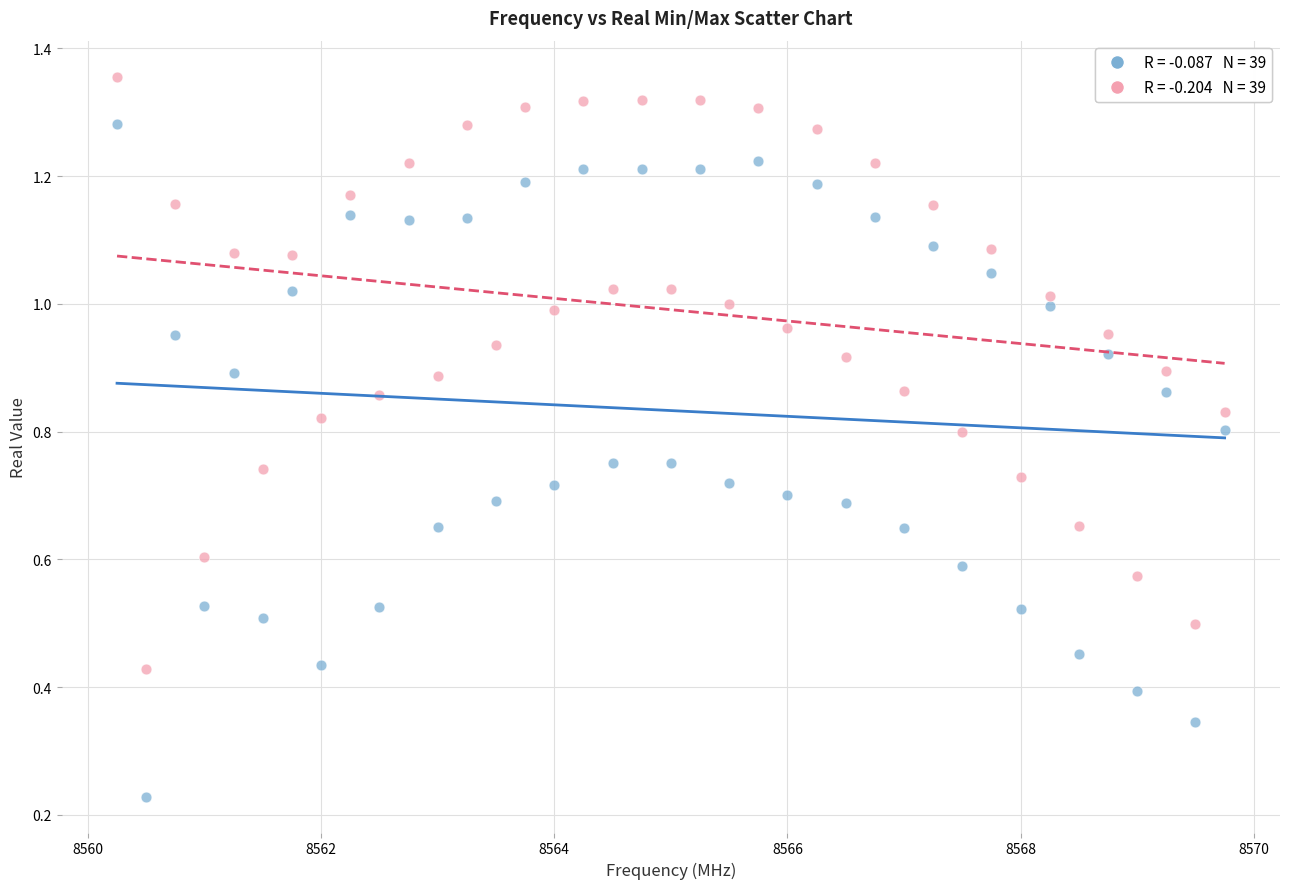

Across all data points, what is the range of X values (max minus min)?

9.5